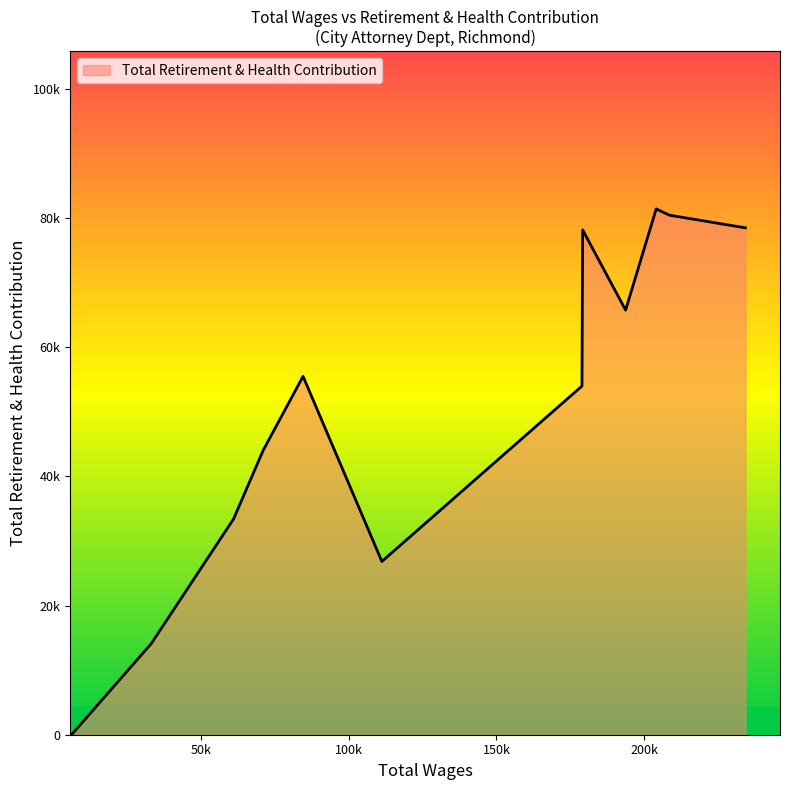

Does the chart have visible grid lines?

No